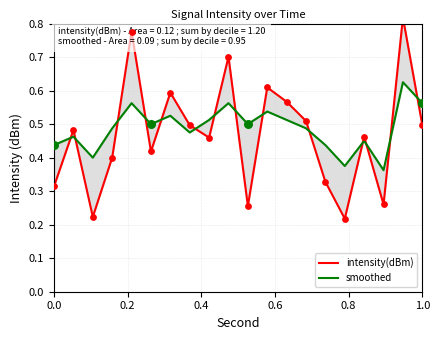

Is the value of smoothed at 0.2 greater than the value of intensity(dBm) at 6?

No